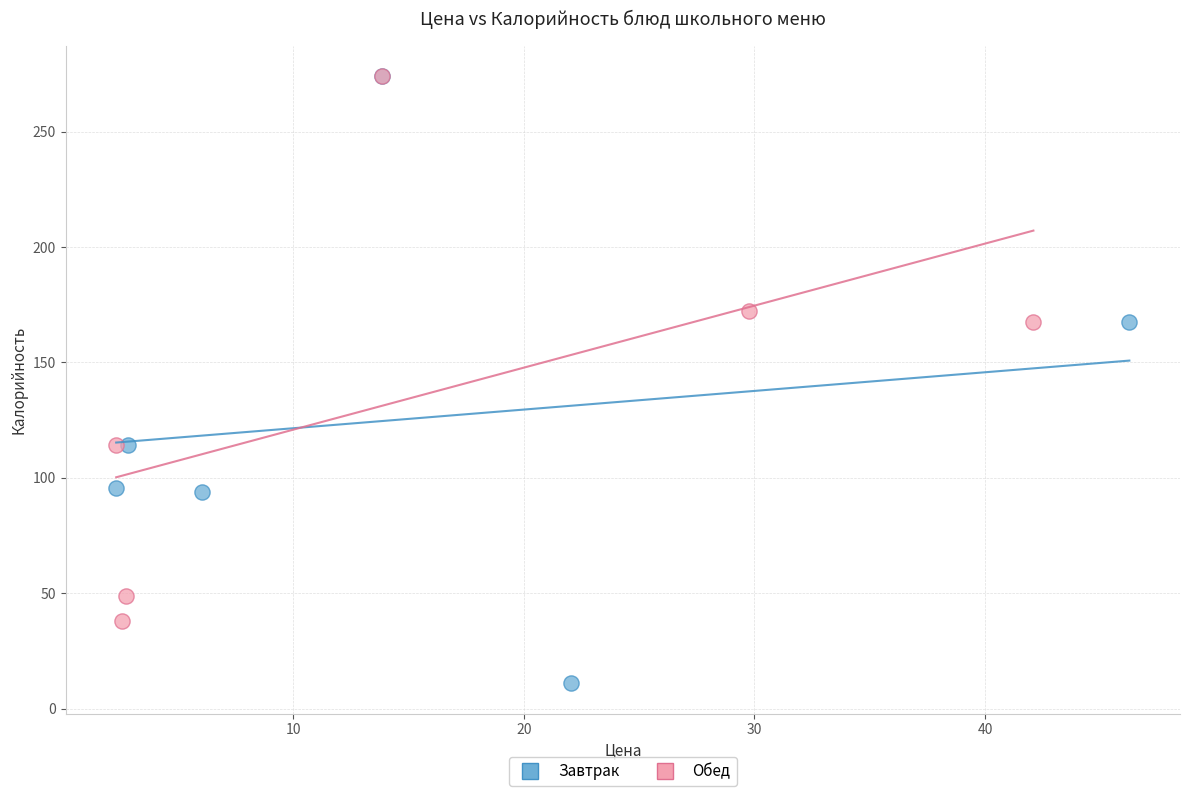

What are all the series names shown in the legend?

Завтрак, Обед